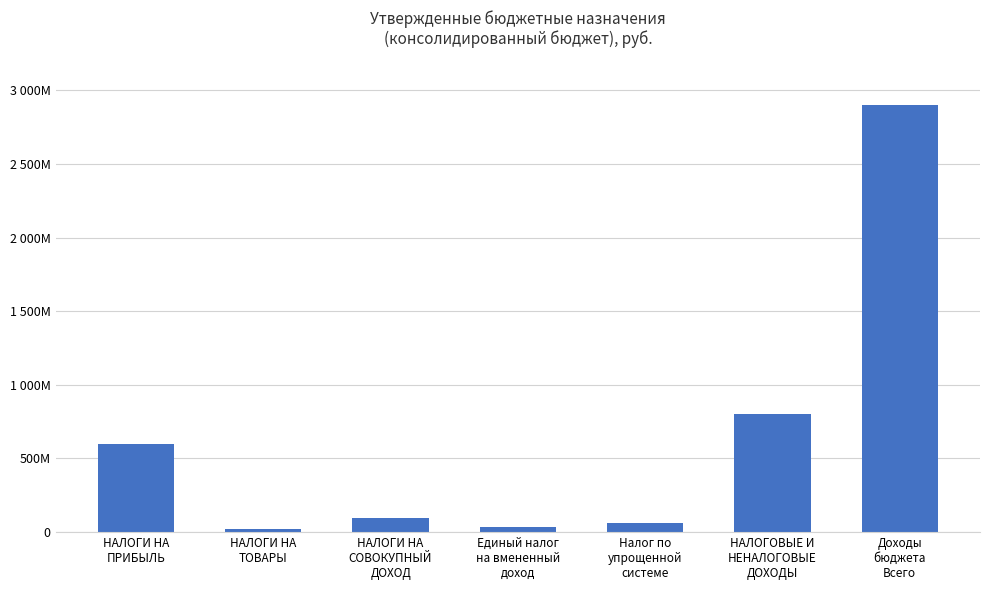

At which label does the data first exceed 97095000?

НАЛОГИ НА
ПРИБЫЛЬ